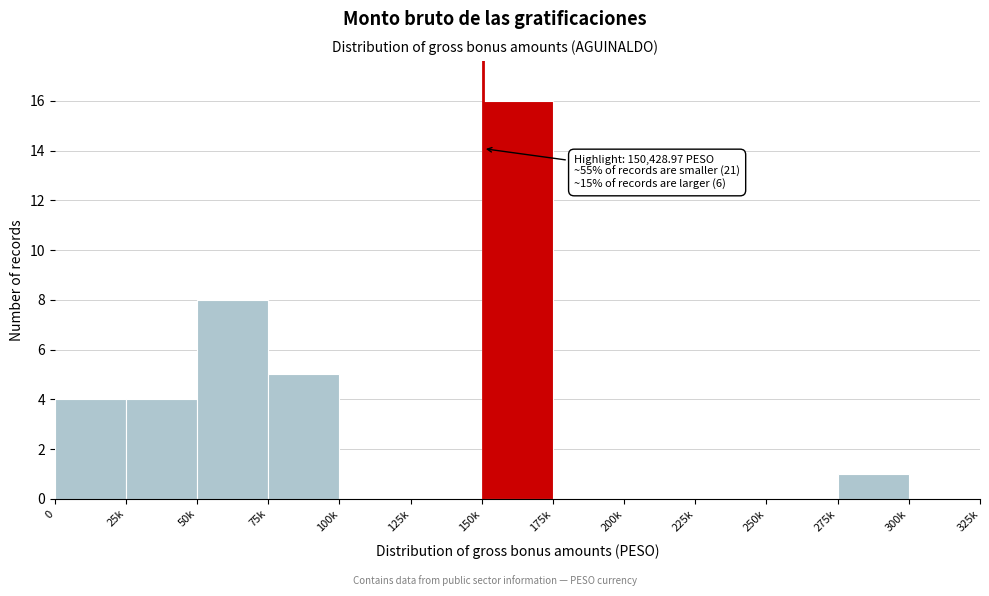

Reading right to left, transcribe all the data shown in this chart.

300k=0	275k=1	250k=0	225k=0	200k=0	175k=0	150k=16	125k=0	100k=0	75k=5	50k=8	25k=4	0=4